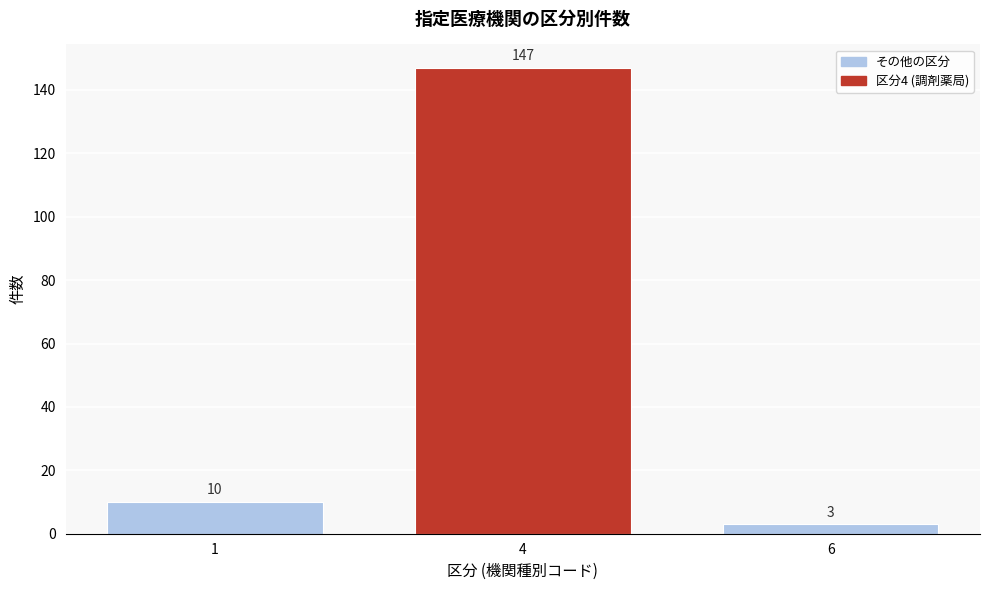

Reading left to right, what are all the values shown in this chart?

1=10	4=147	6=3